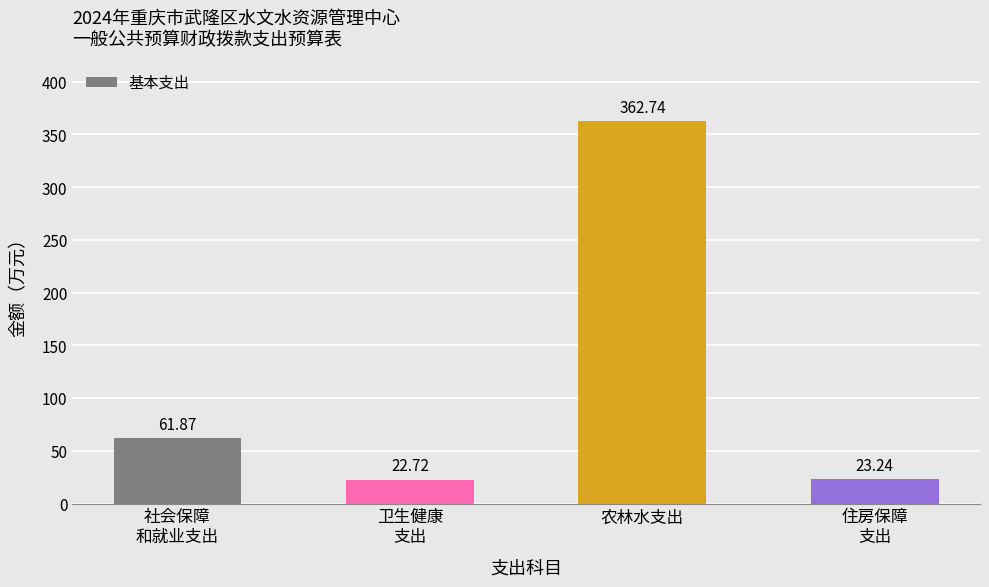

Where does the data first go above 61?

社会保障
和就业支出